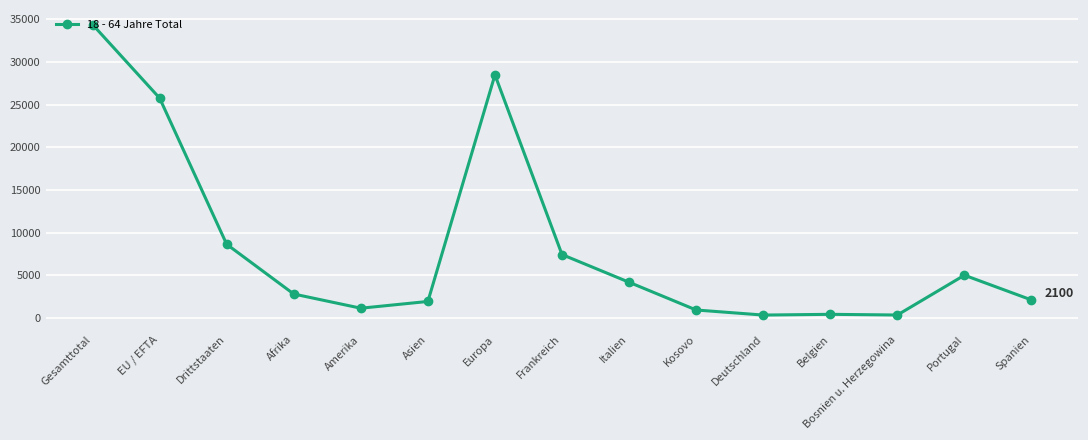

Where is the first local minimum?

Amerika